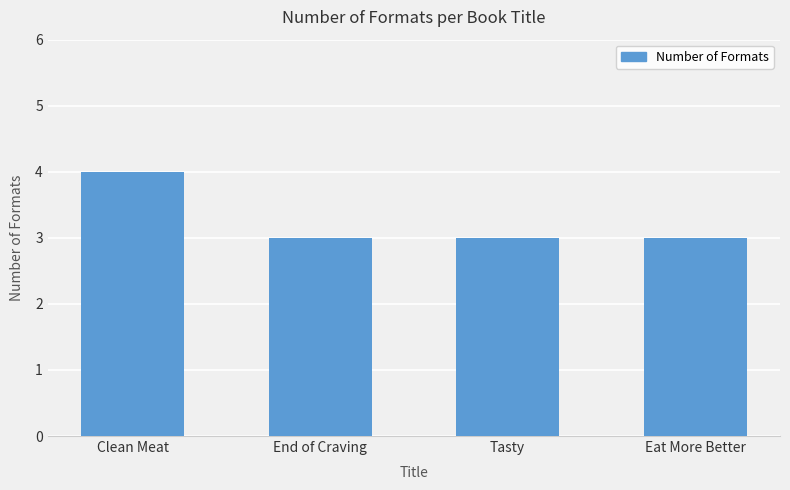

What is the approximate value at Tasty?

3